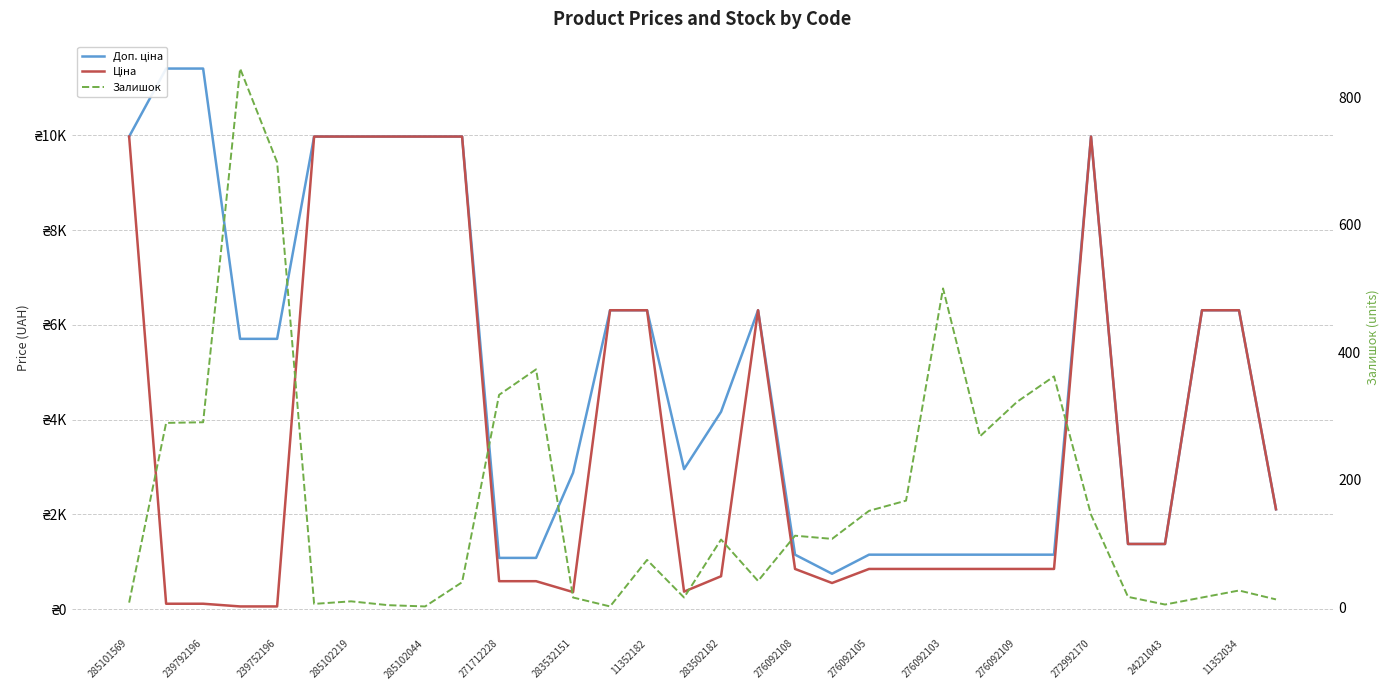

Rank the series by their average value, from lowest to highest.

Залишок, Ціна, Доп. ціна